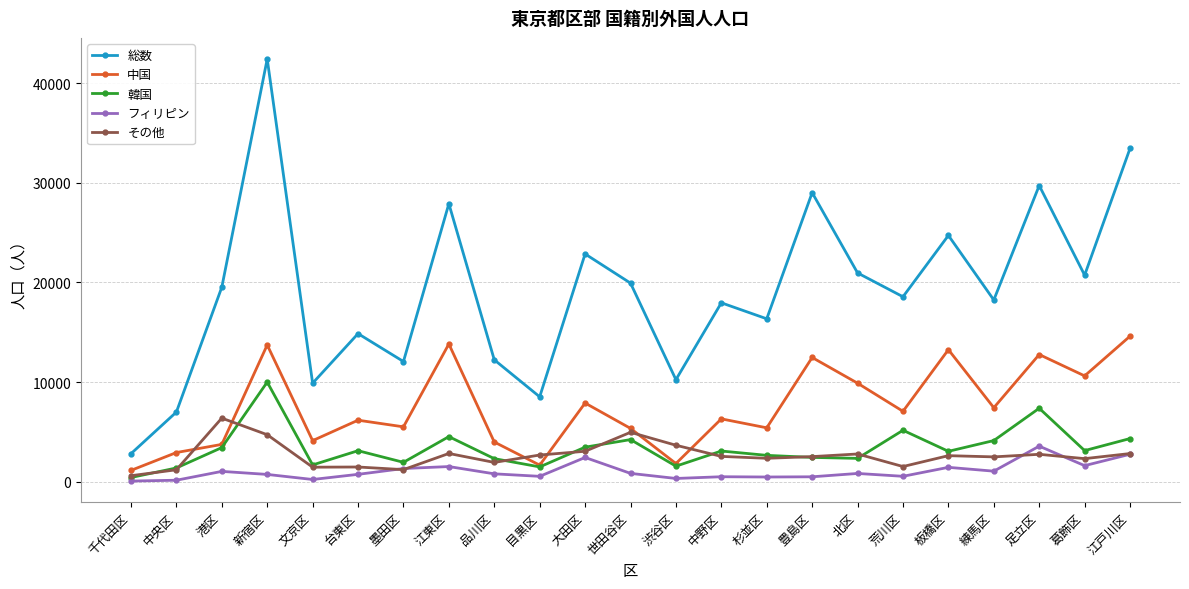

What is the lowest value of the 中国 series?

1136